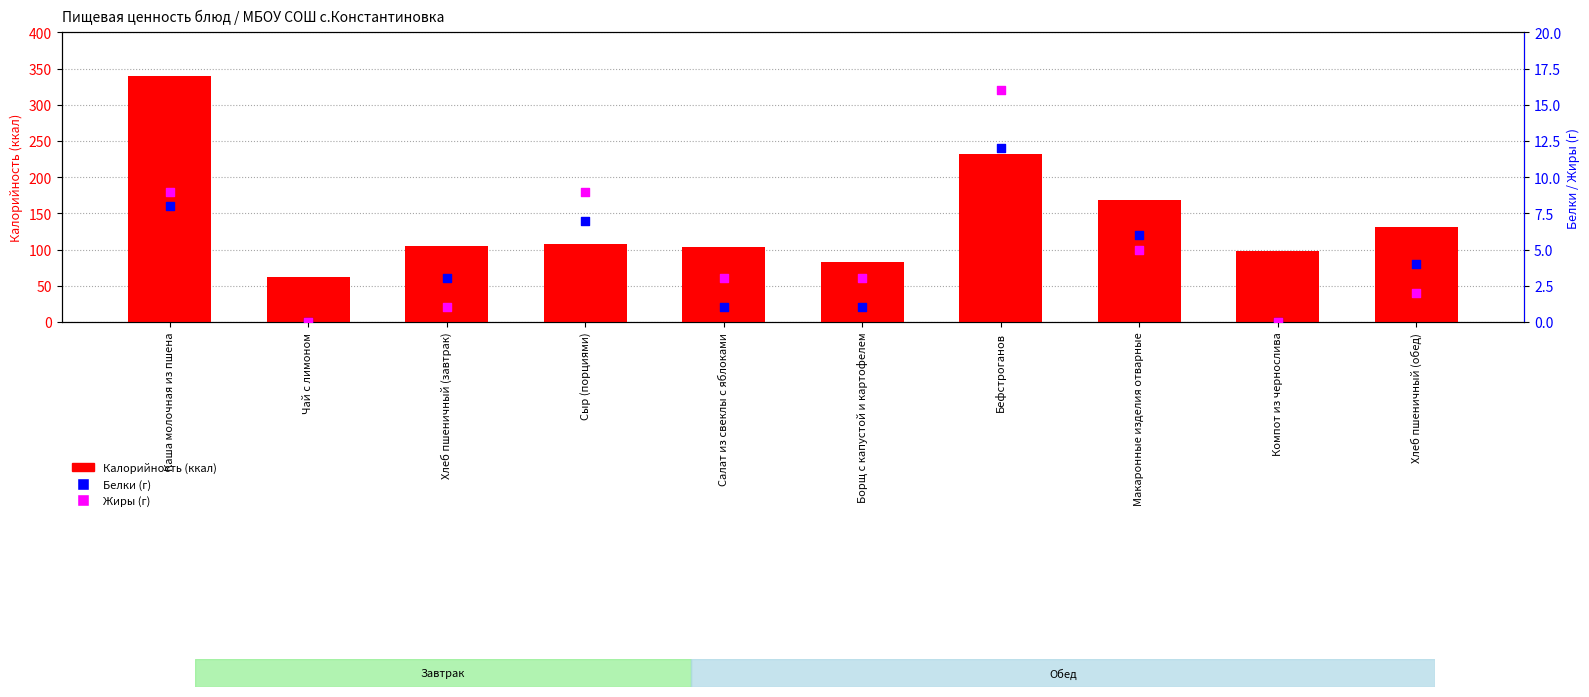

At how many categories does at least one series exceed 219?

2